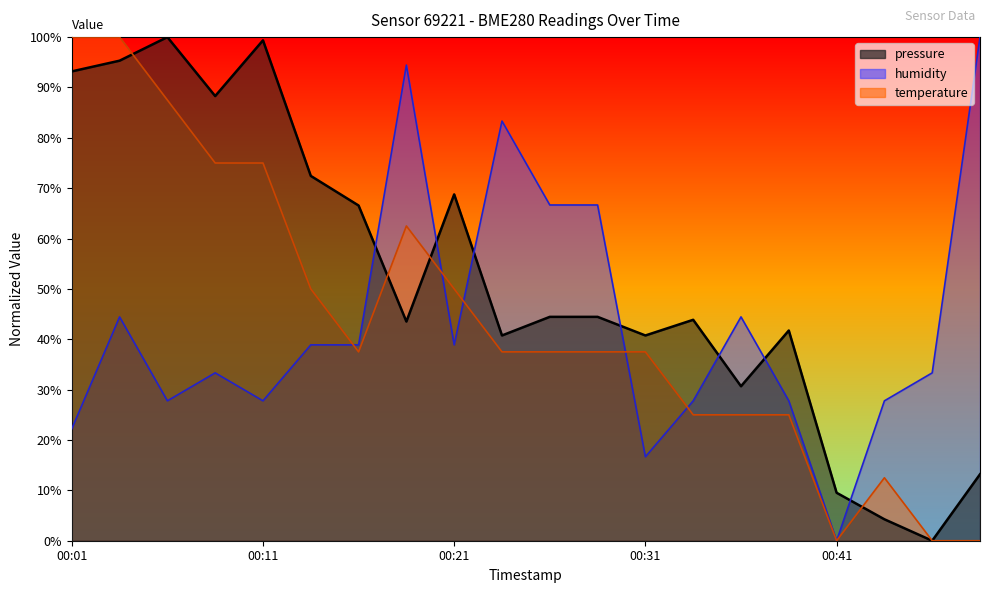

Between 00:14 and 00:33, which series saw the biggest shift?

pressure